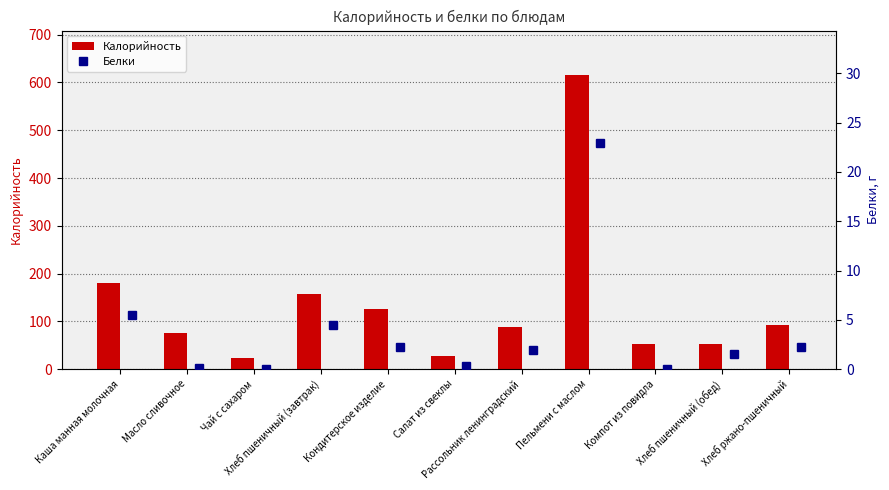

What is the lowest value of the Калорийность series?

24.0